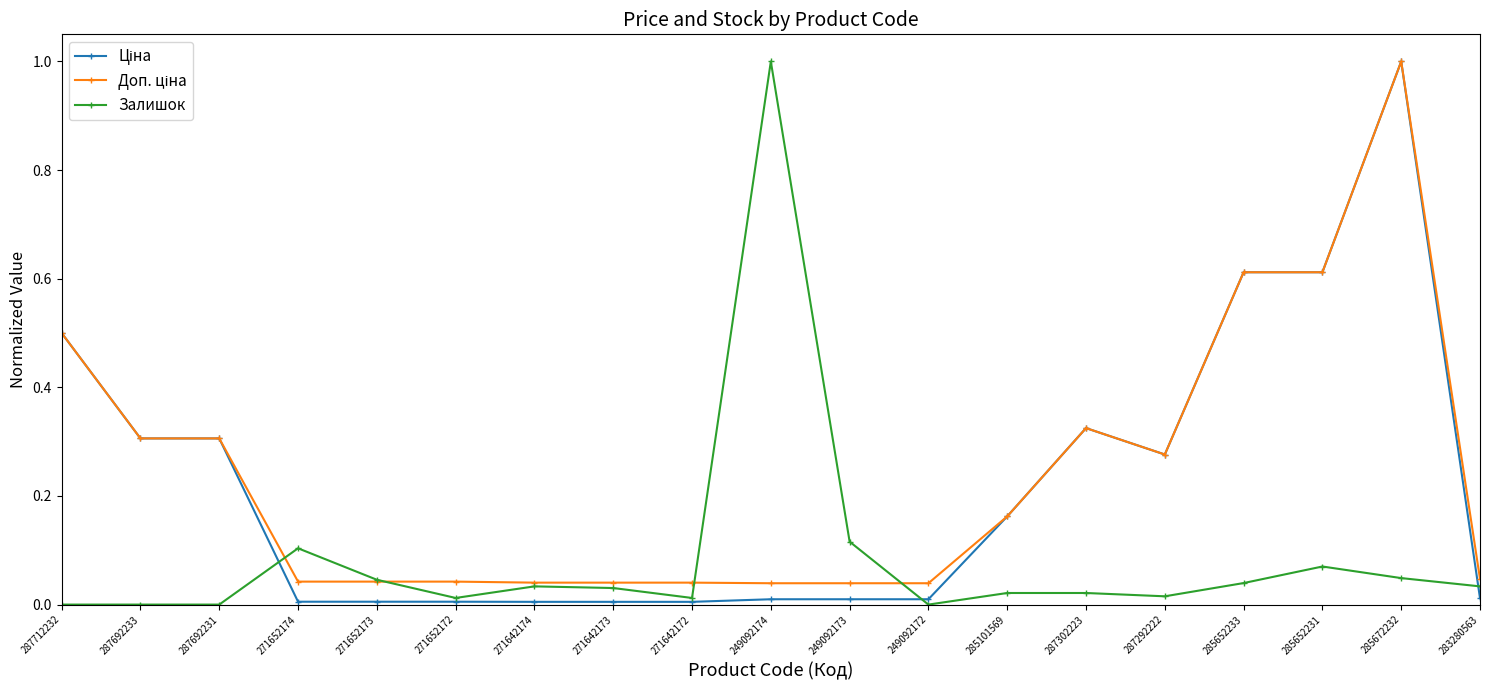

The value of Залишок at 285652231 is 0.1. True or false?

True